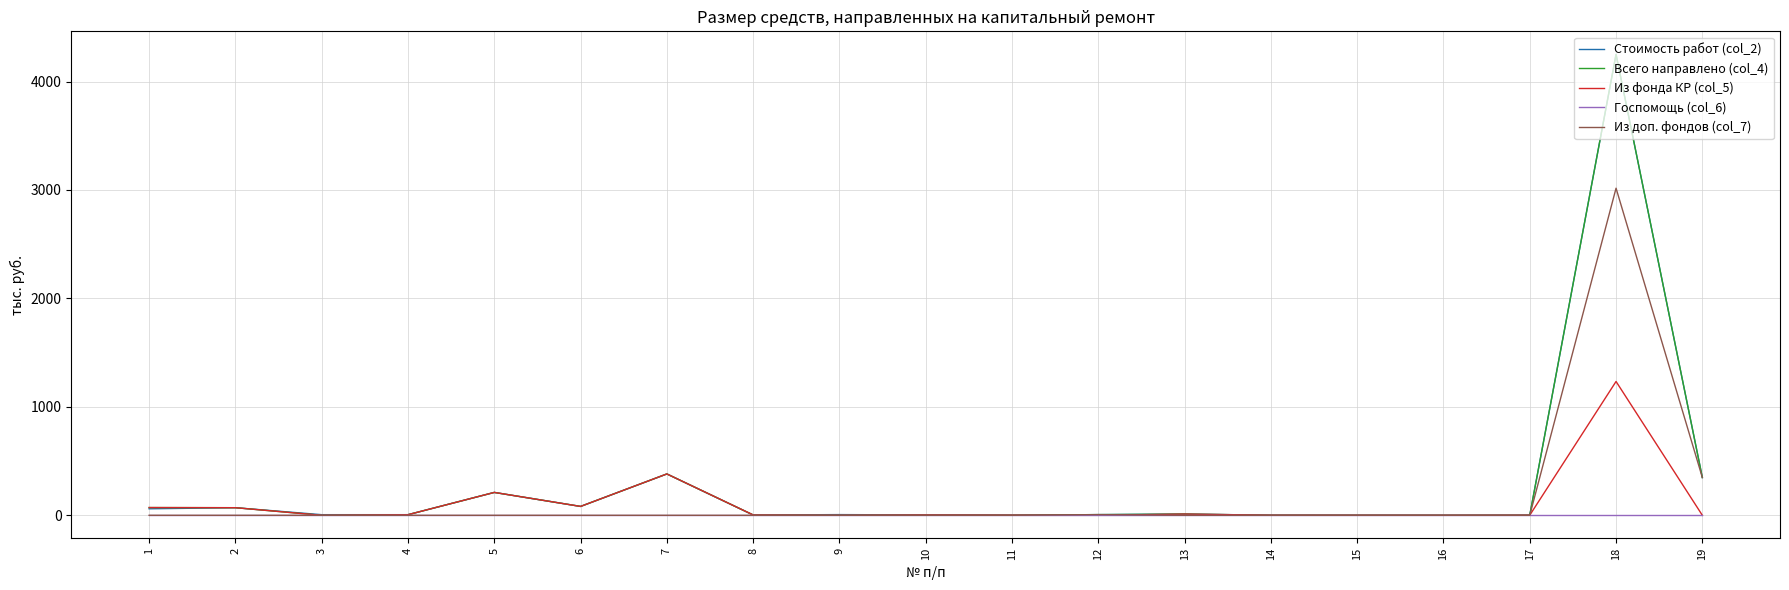

What is the sum of all Всего направлено (col_4) values?

5448.5